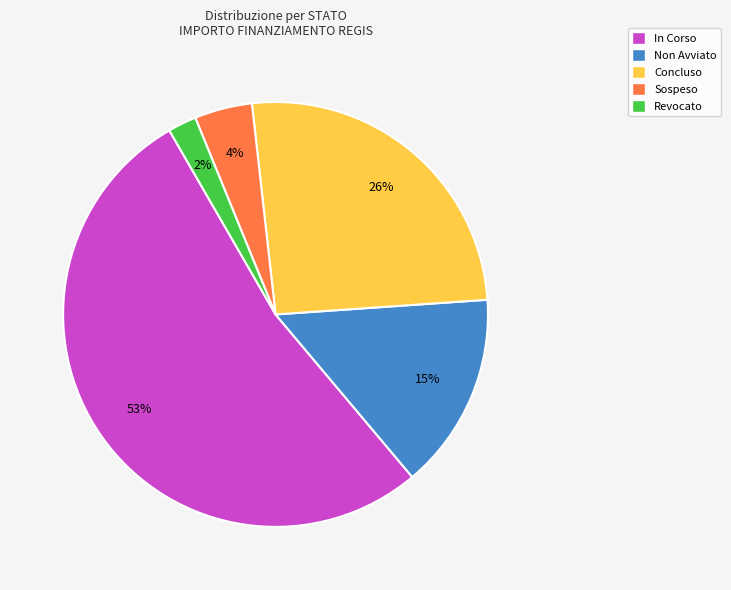

Which has a higher value, Sospeso or Non Avviato?

Non Avviato